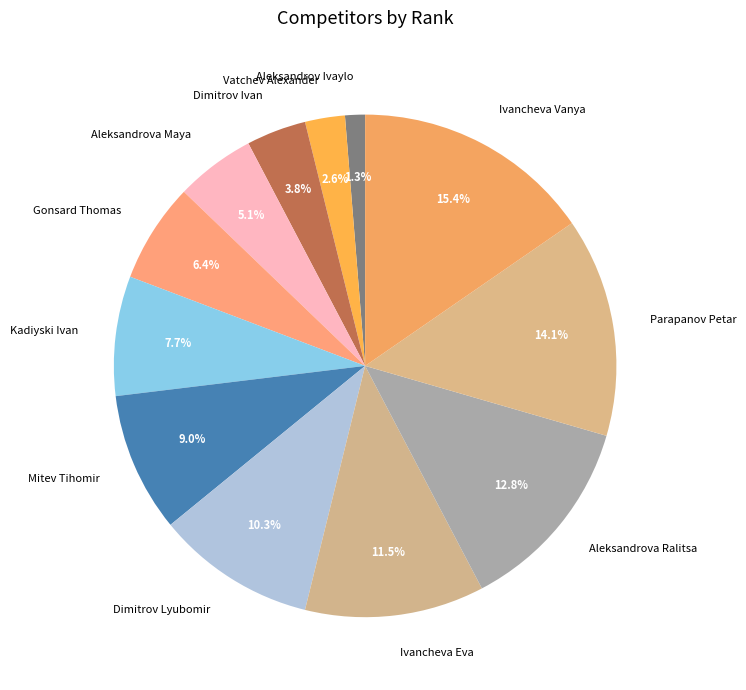

Is it true that Dimitrov Lyubomir is 10% of the pie?

True